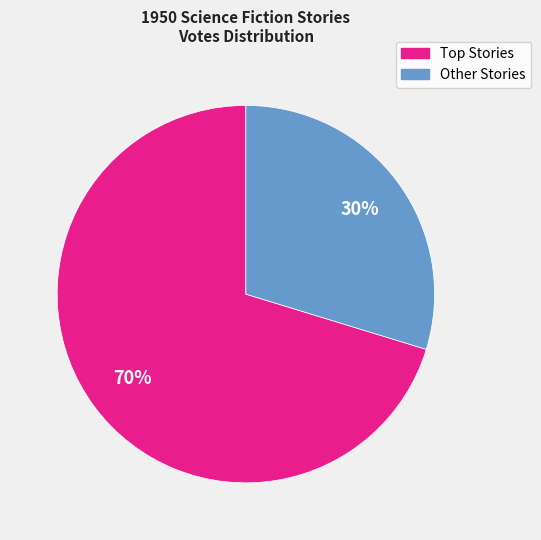

To the nearest percent, what is the average slice percentage?

50%